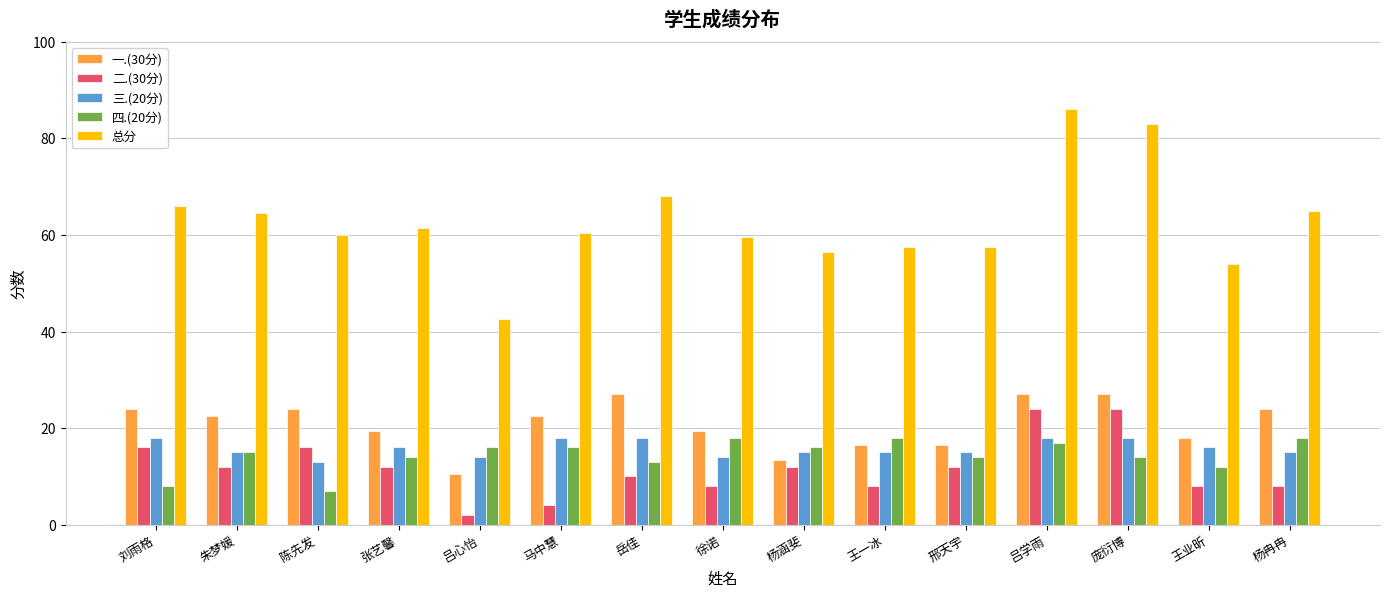

What is the value of the 二.(30分) bar at the 7th from the left?

10.0